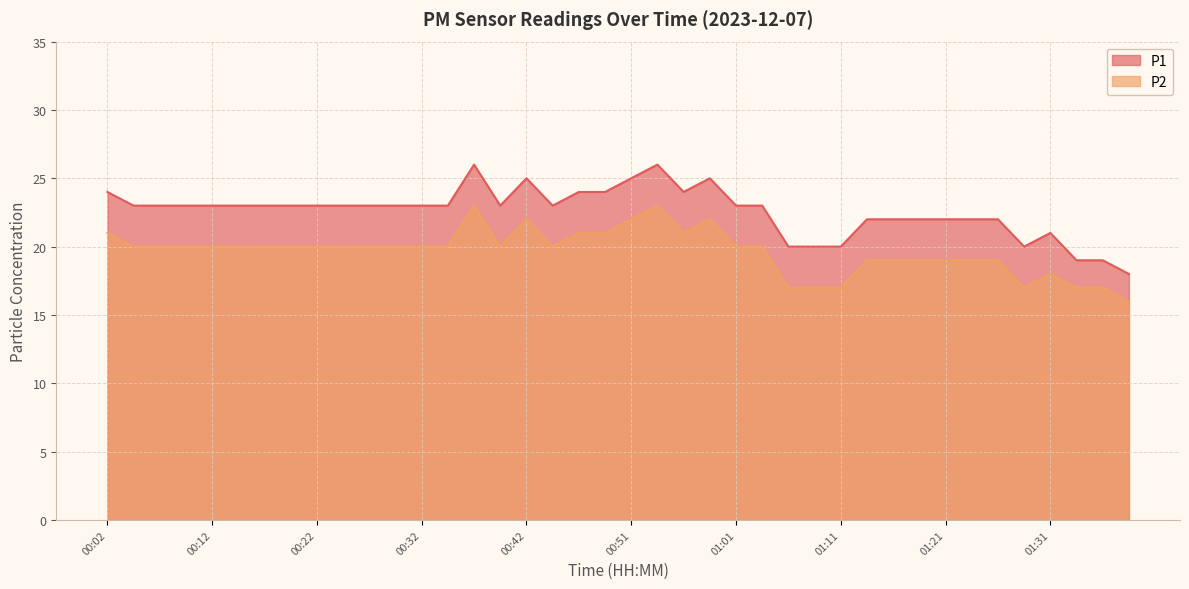

At which label is P1 closest to 22?

01:14